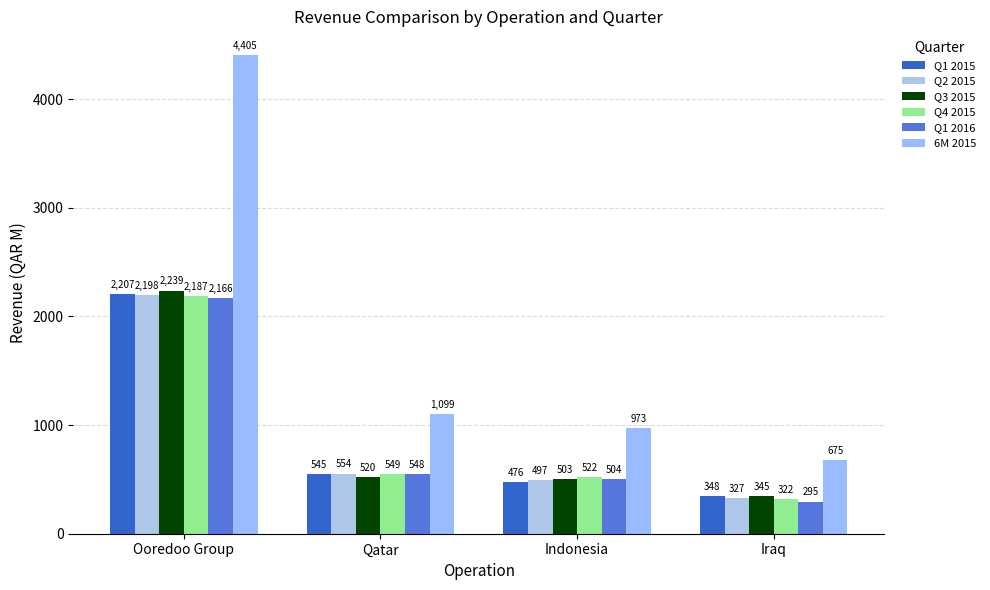

List the series in order of their peak value, highest first.

6M 2015, Q3 2015, Q1 2015, Q2 2015, Q4 2015, Q1 2016